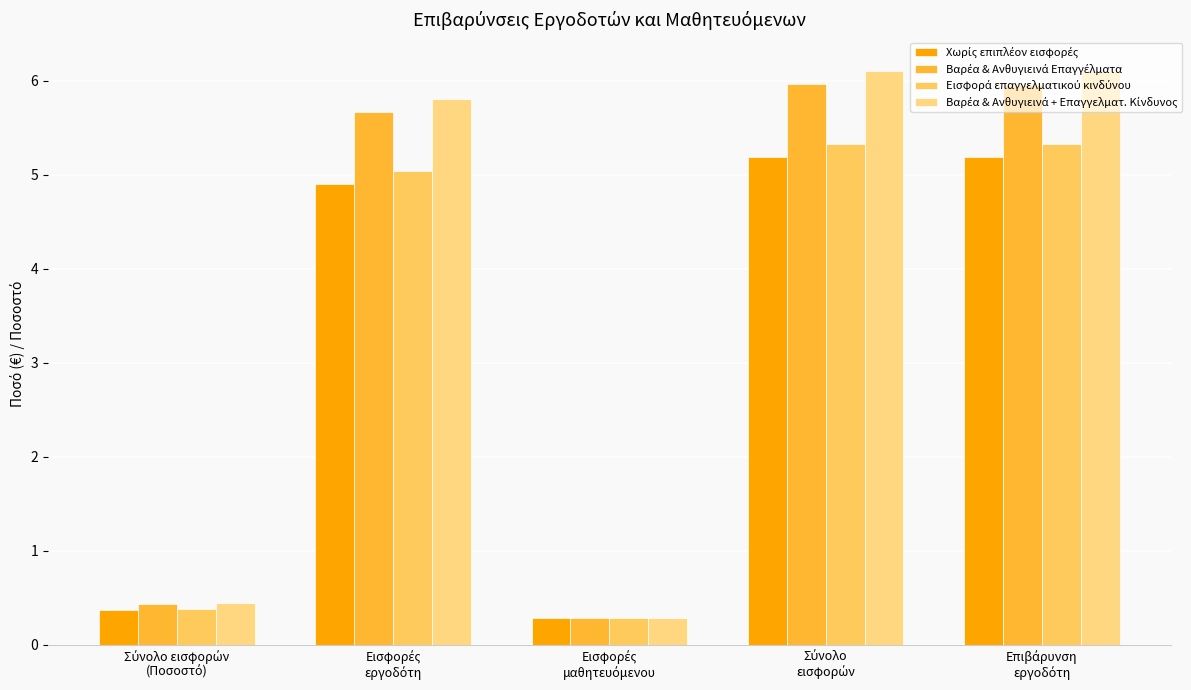

What is the difference between the maximum and minimum values in the Εισφορά επαγγελματικού κινδύνου series?

5.0